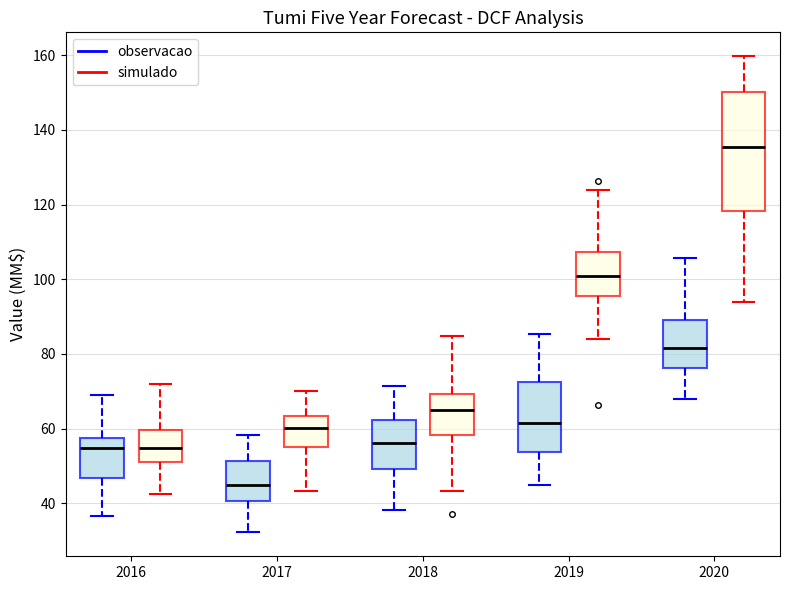

Which box is the tallest, from its lower edge to its upper edge?

2020 (simulado)